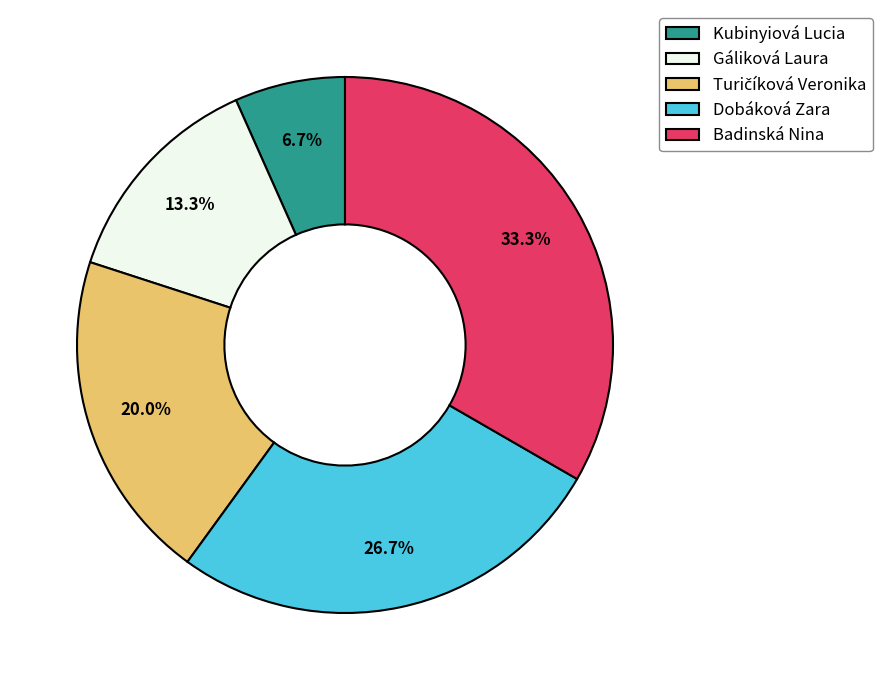

What portion of the pie excludes Gáliková Laura?

86.7%